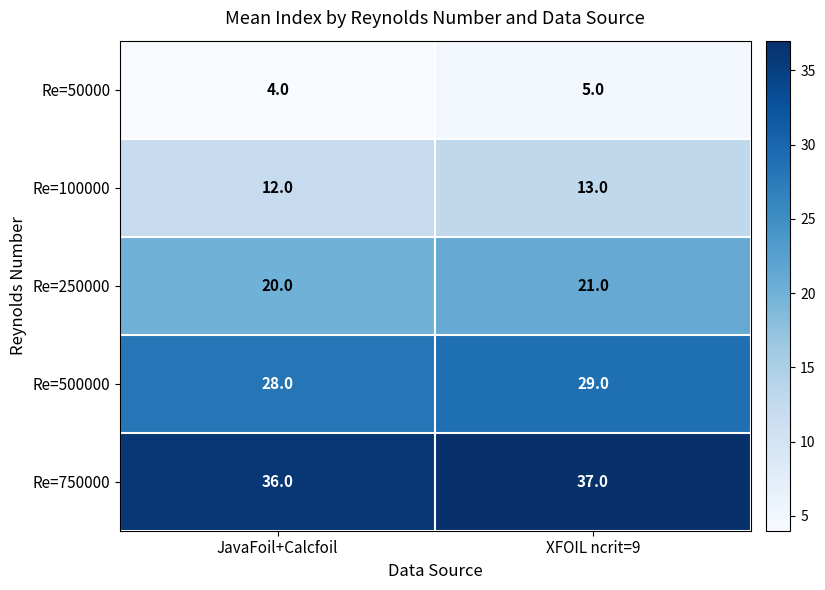

What is the sum of the Re=50000 values at JavaFoil+Calcfoil and XFOIL ncrit=9?

9